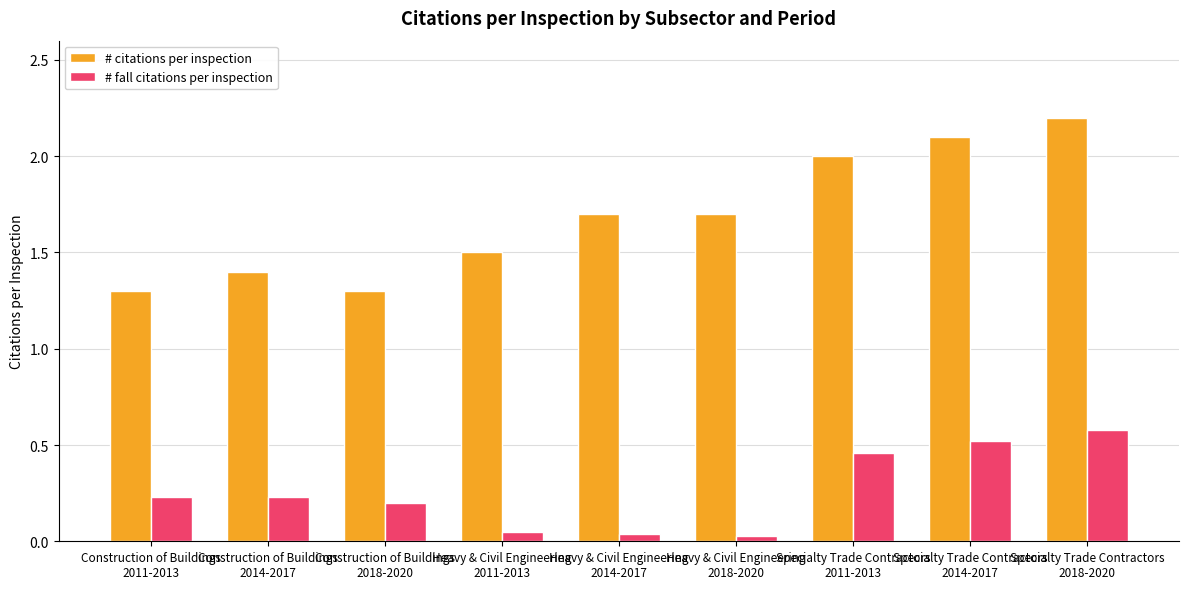

Are the bars horizontal?

No